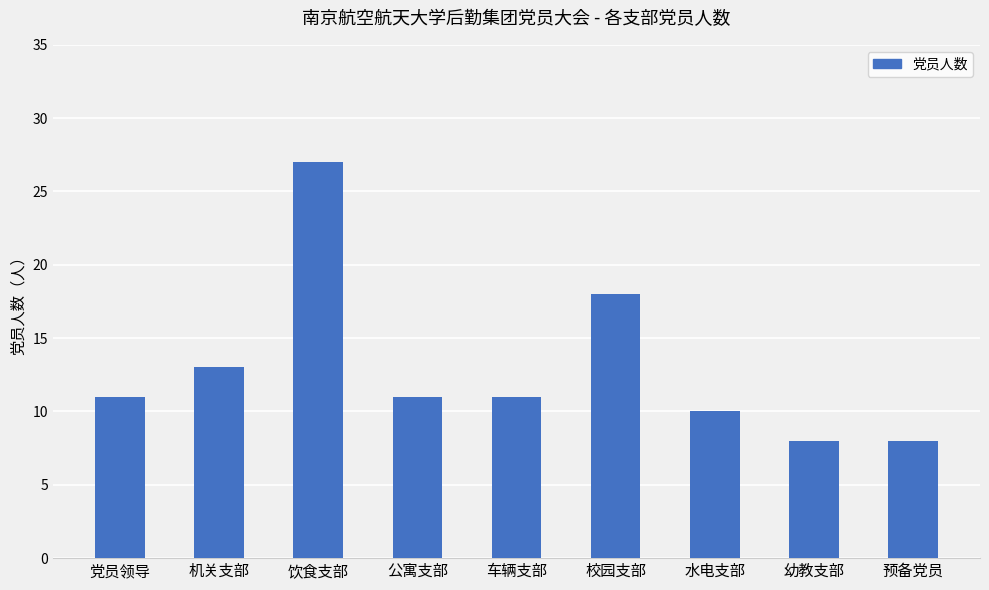

What is the approximate value at 机关支部?

13